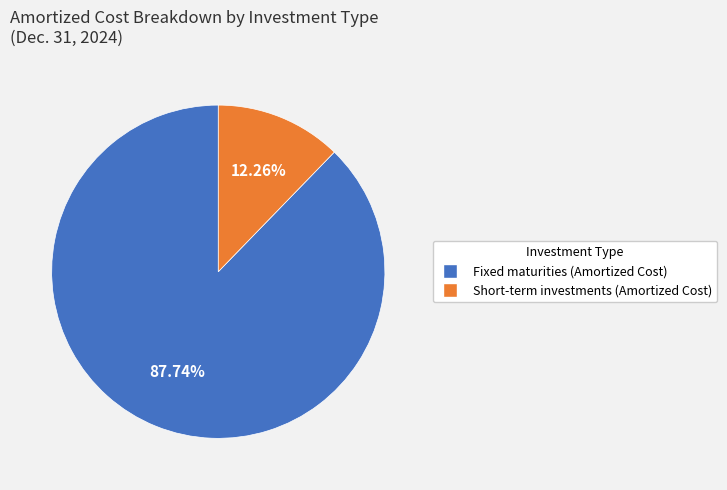

To the nearest percent, what is the average slice percentage?

50%